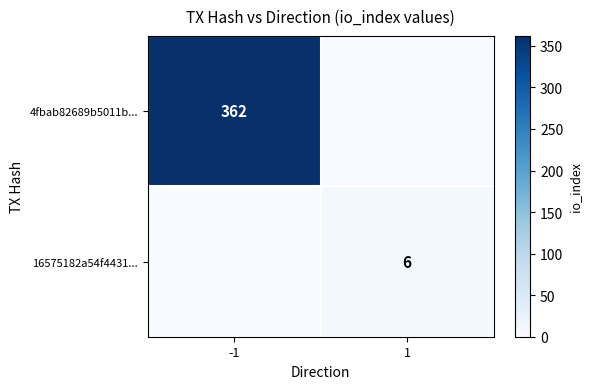

At how many categories does at least one series exceed 295?

1